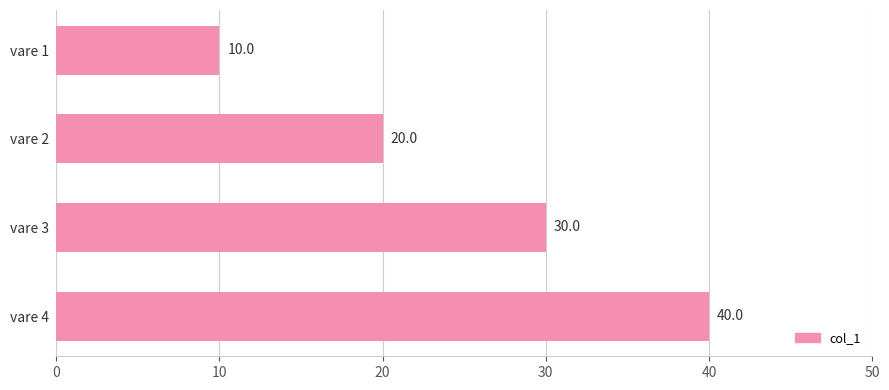

How many series are shown in this chart?

1